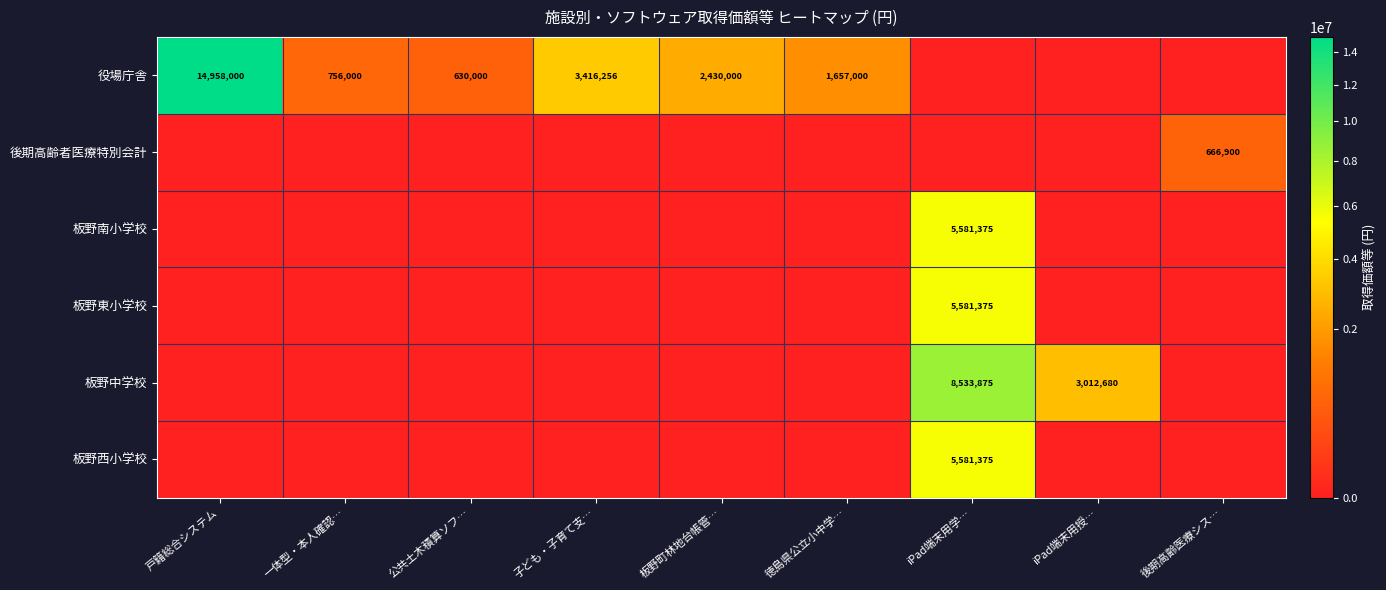

The value of 役場庁舎 at 徳島県公立小中学… is 1134084. True or false?

False